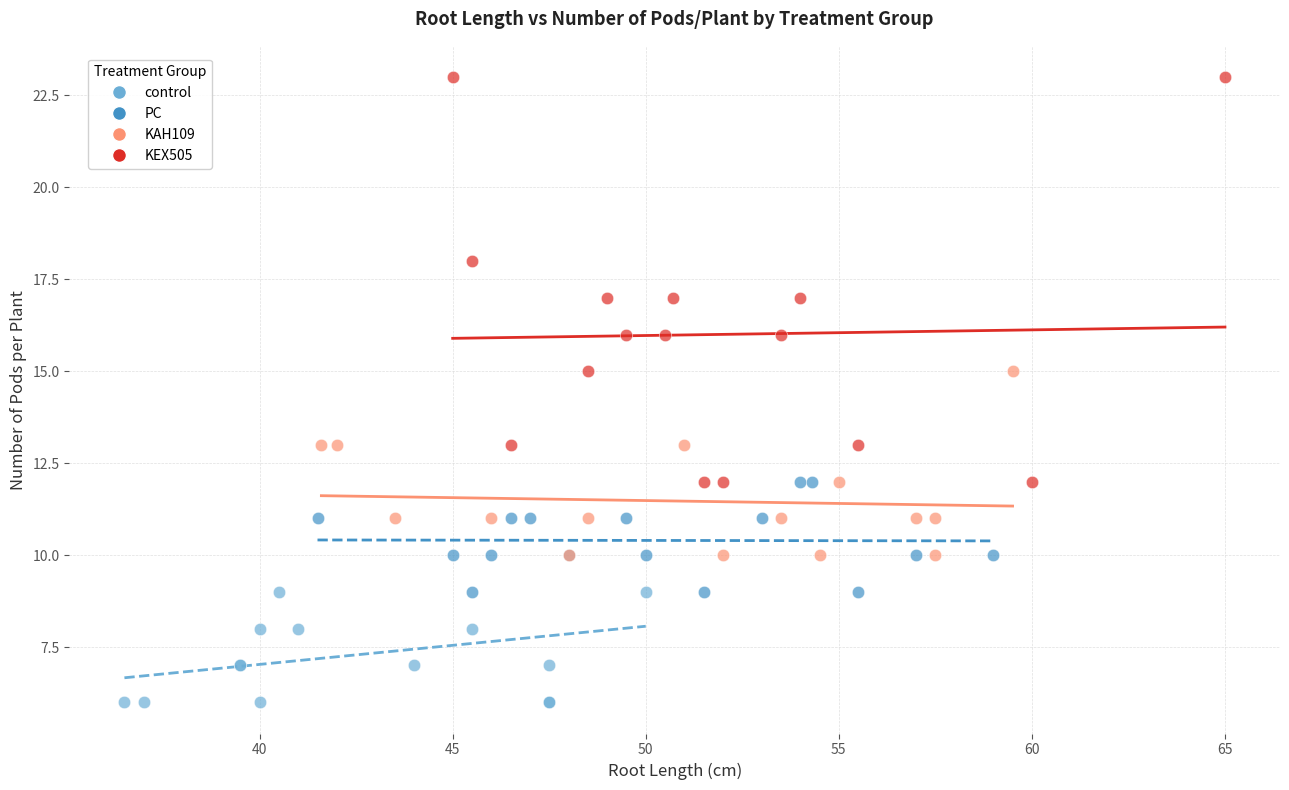

Which series reaches the maximum Y coordinate?

KEX505